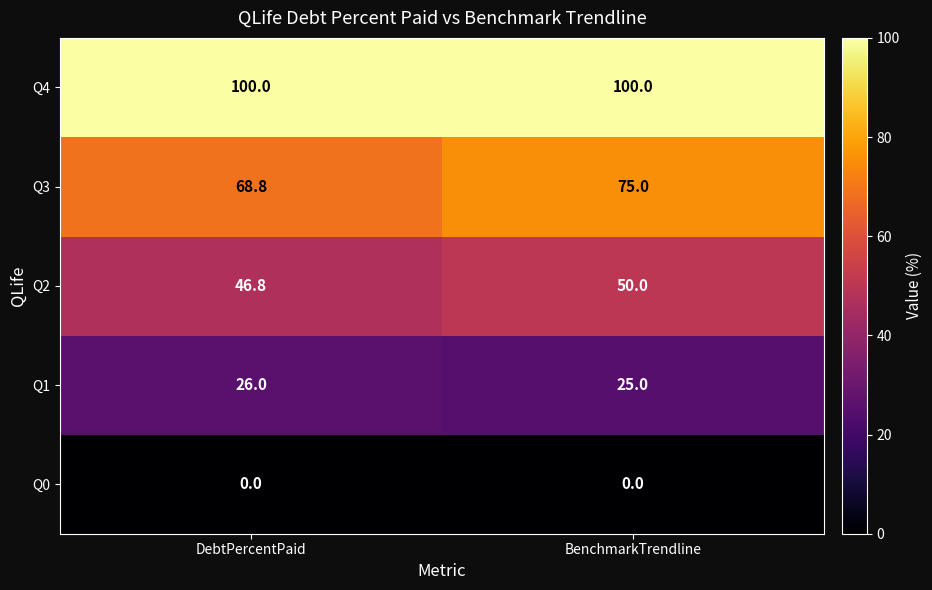

How many categories are shown in the chart?

2